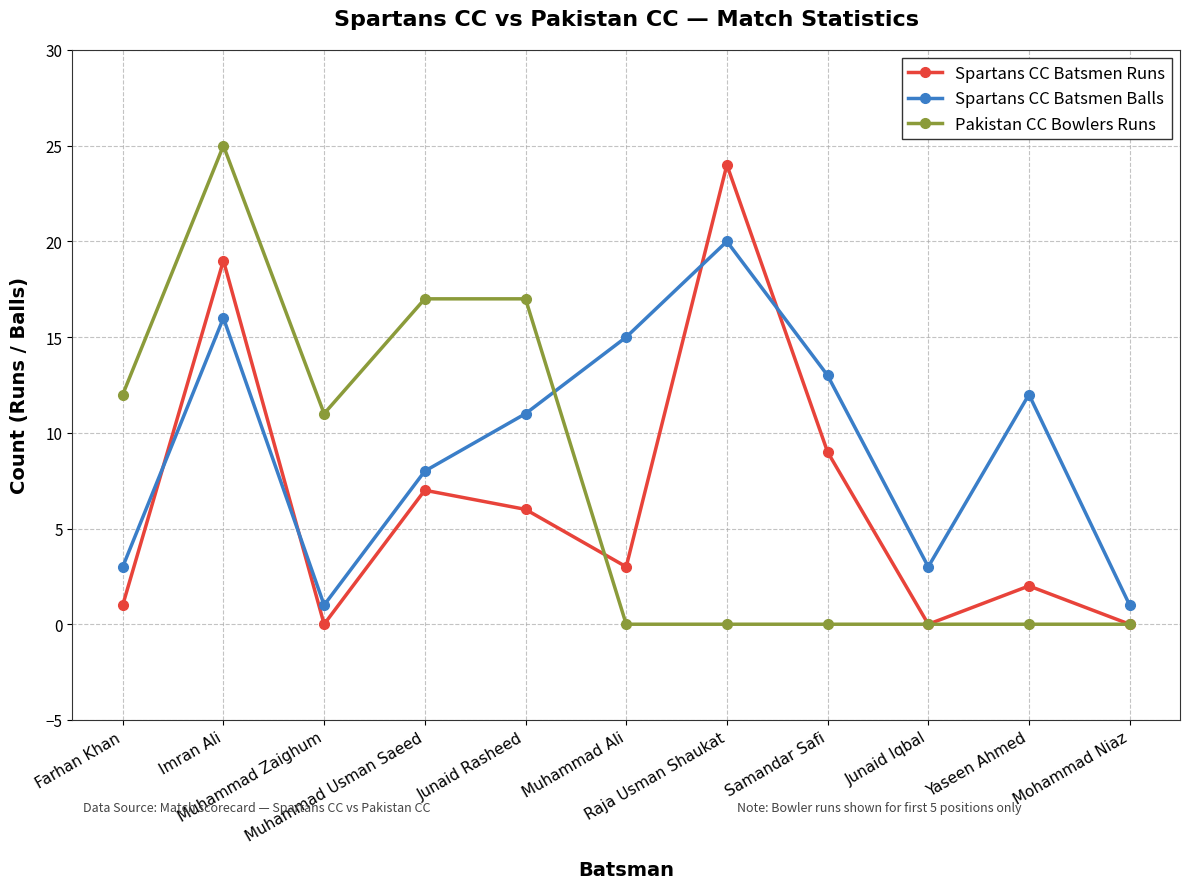

True or false: Spartans CC Batsmen Runs and Pakistan CC Bowlers Runs intersect in this chart.

True